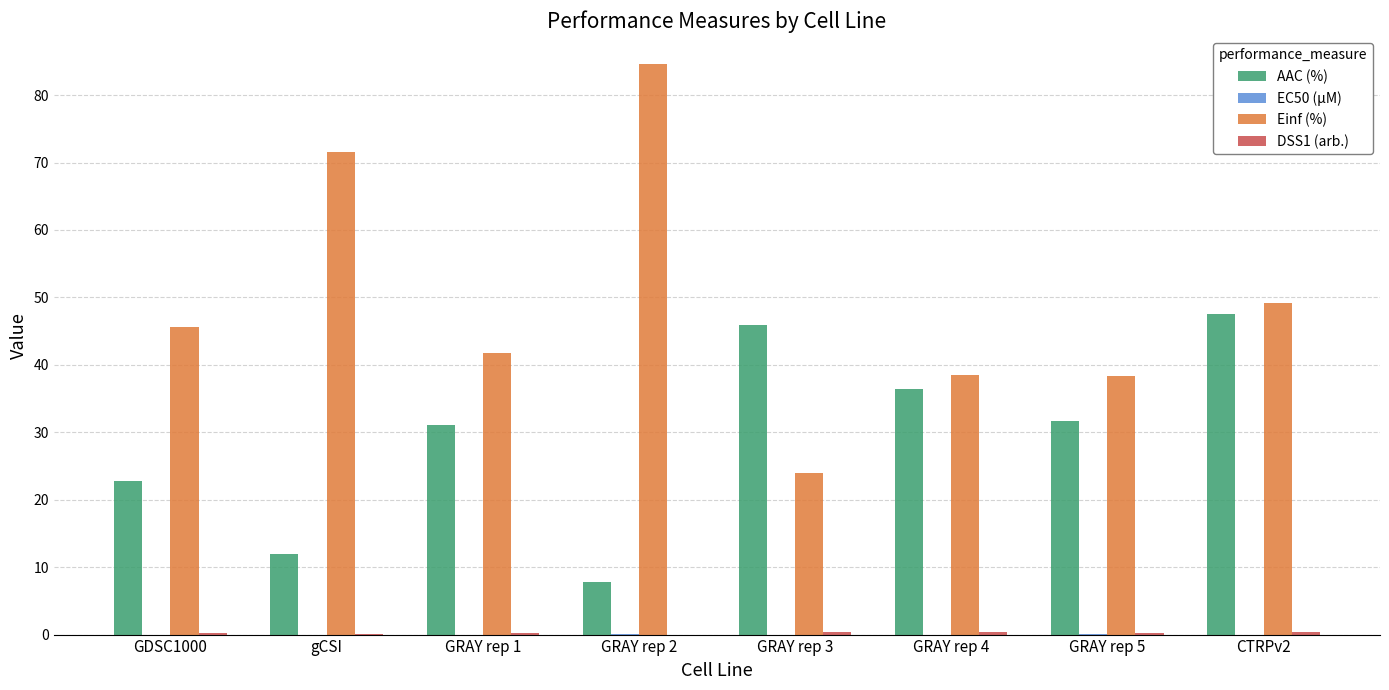

Which series has the largest total across all categories?

Einf (%)